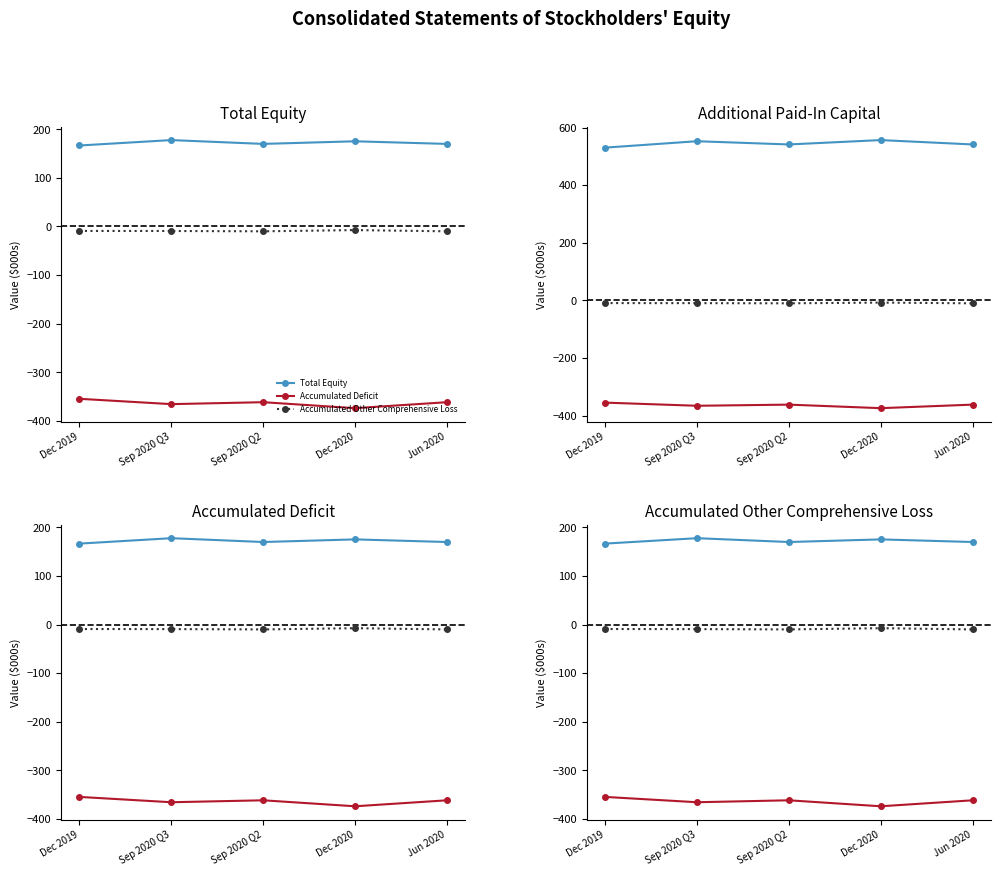

What value does the Accumulated Deficit series have at Sep 2020 Q3?

-365.6